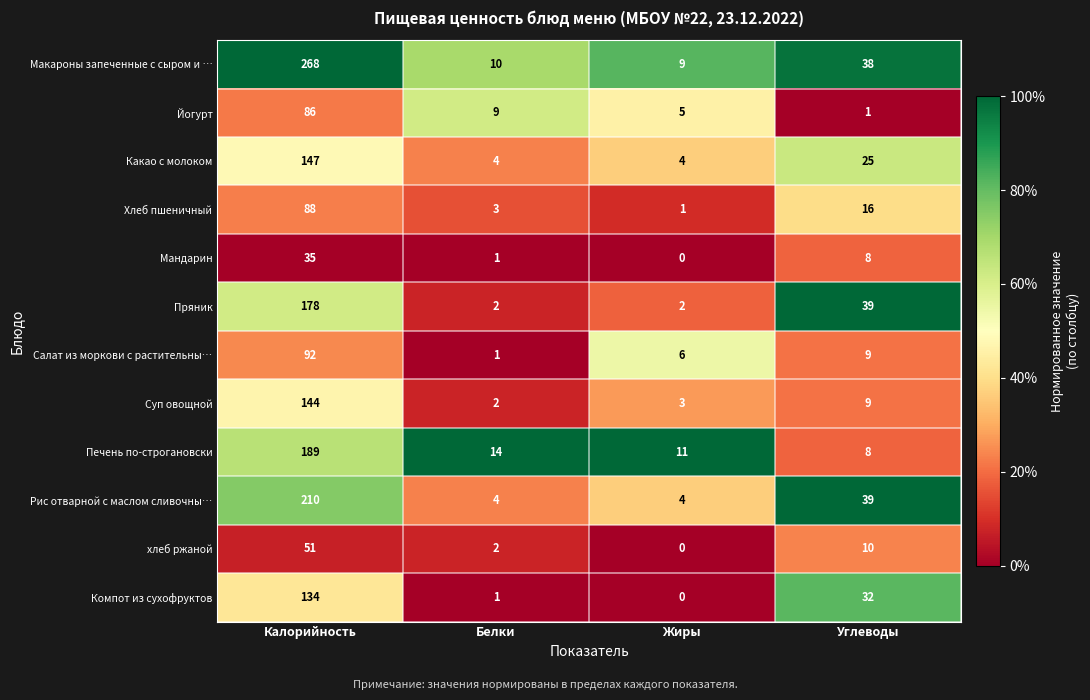

Rank the series at Калорийность from lowest to highest value.

Мандарин, хлеб ржаной, Йогурт, Хлеб пшеничный, Салат из моркови с растительны…, Компот из сухофруктов, Суп овощной, Какао с молоком, Пряник, Печень по-строгановски, Рис отварной с маслом сливочны…, Макароны запеченные с сыром и …